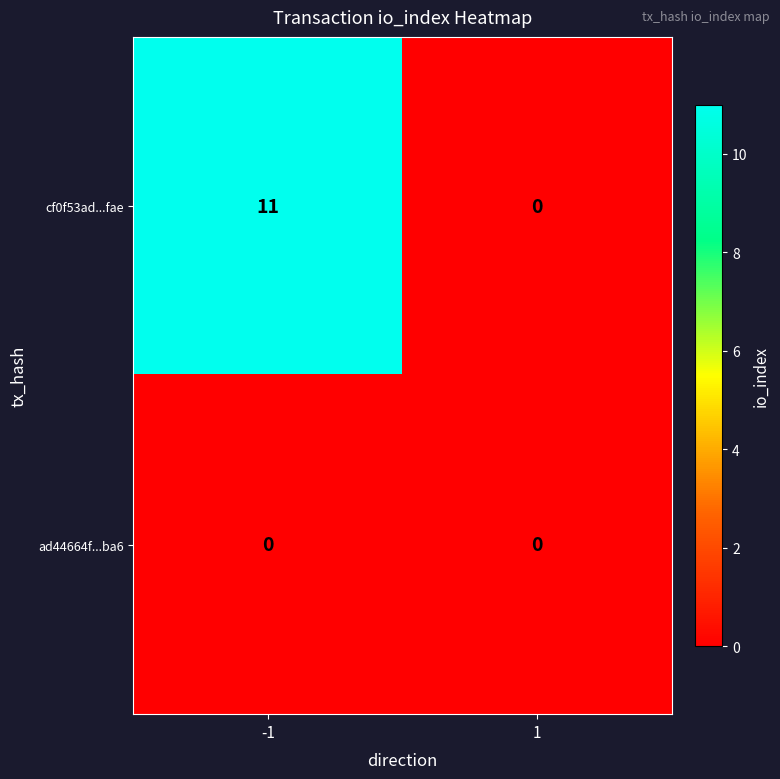

Reading right to left, list all the values displayed in this chart.

cf0f53ad...fae: 0	11
ad44664f...ba6: 0	0